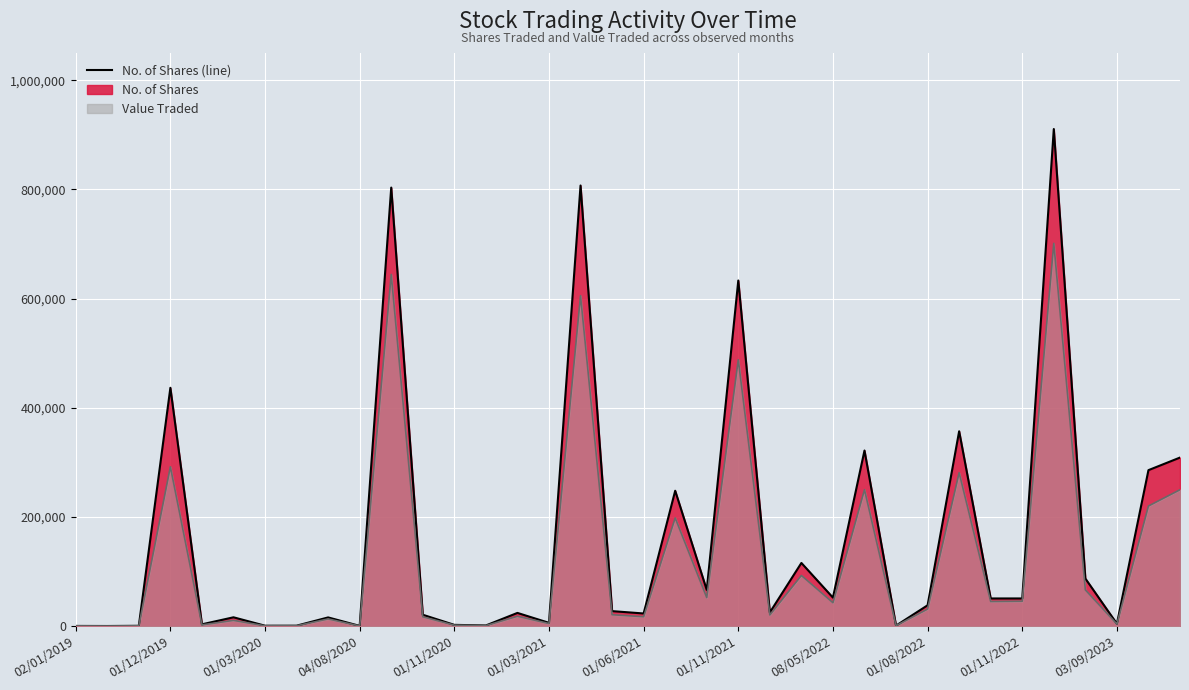

Which series has the widest spread of values?

No. of Shares (line)